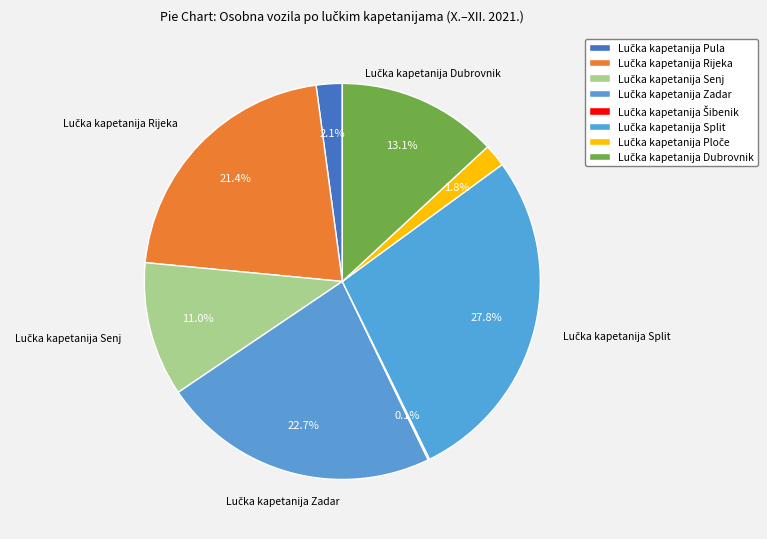

Is there a majority slice in this chart?

No